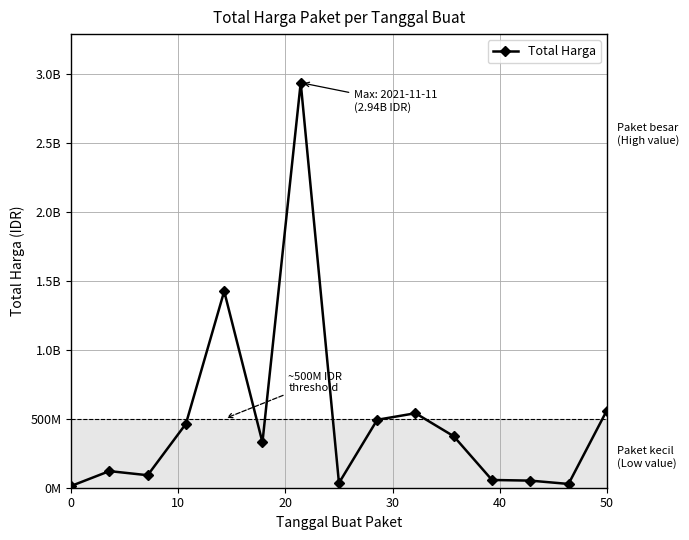

What is the sum of all values?

7518497085